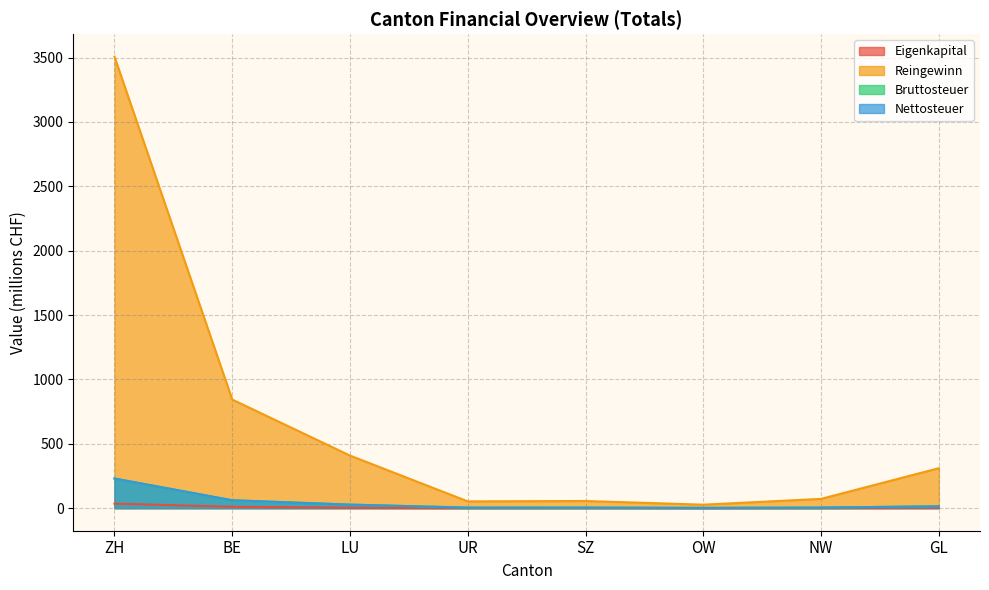

What is the label of the 3rd point from the left?

LU